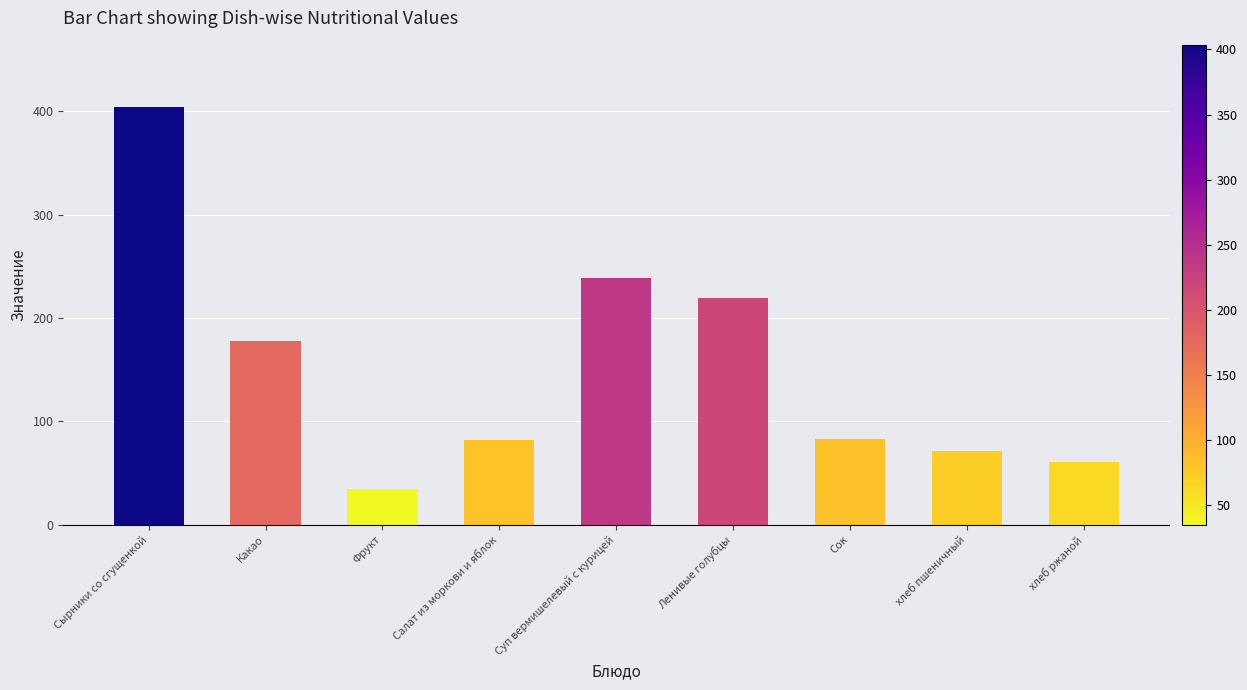

How many categories are shown in the chart?

9